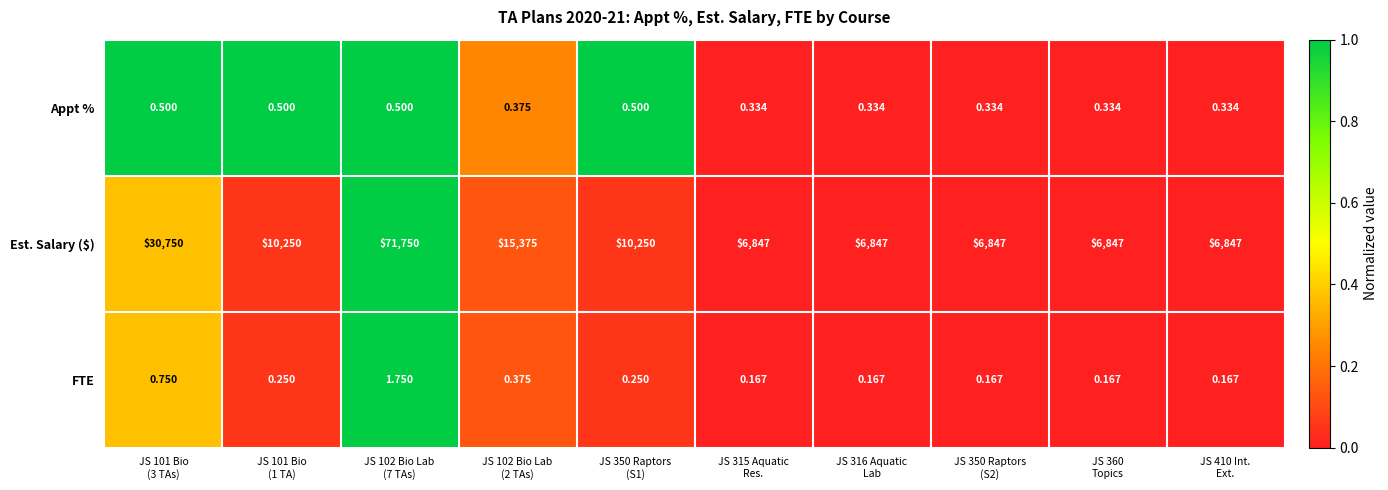

Which series has the largest total across all categories?

Est. Salary ($)